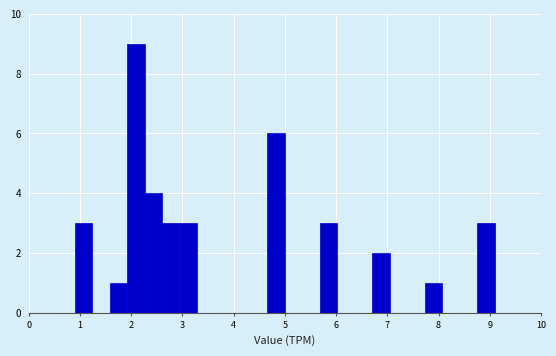

Read against the x-axis, roughly where is the centre of the tallest bar?

2.1